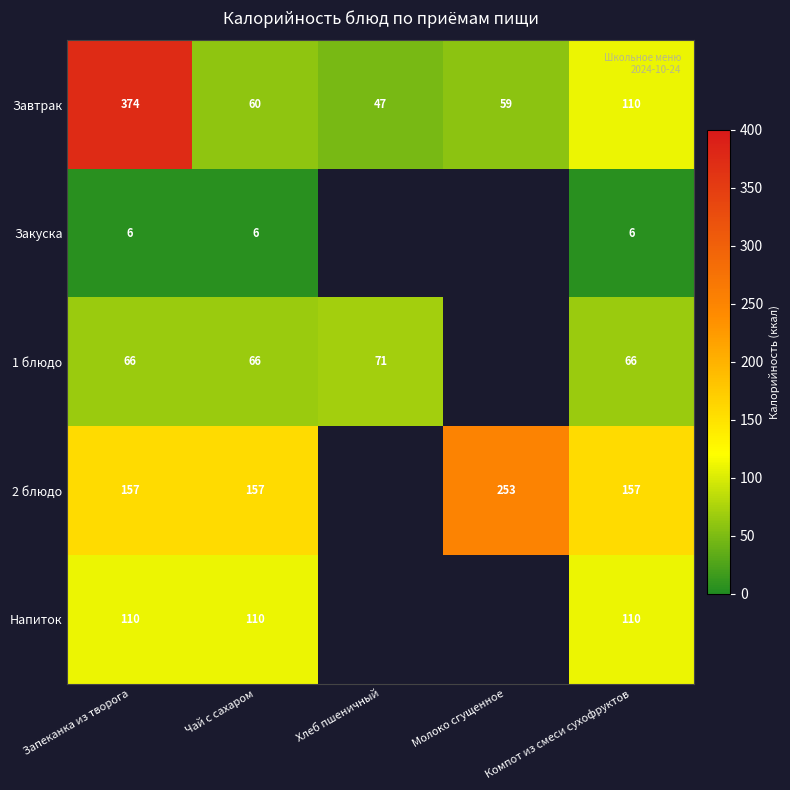

True or false: Завтрак has a value of 110 at Компот из смеси сухофруктов.

True